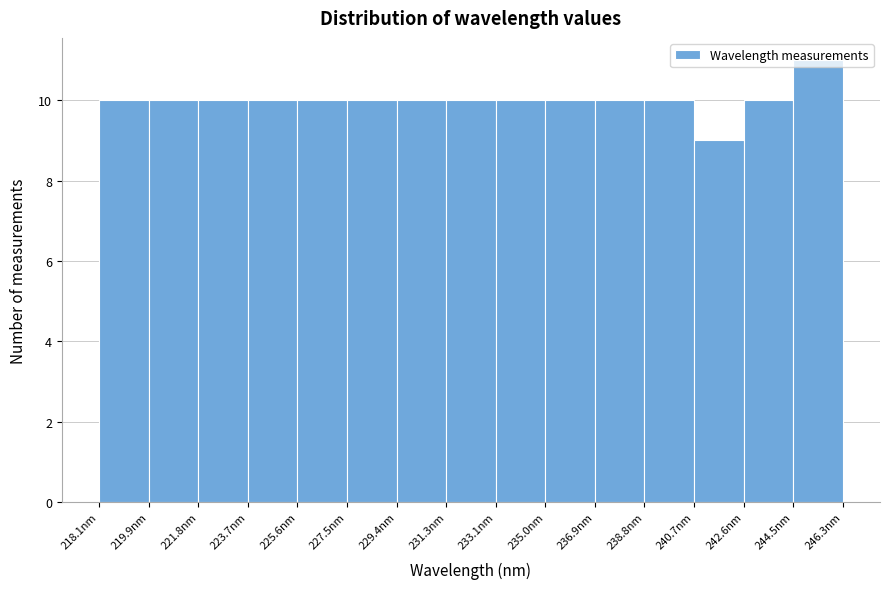

Reading left to right, transcribe this chart: for each bar, give the range it covers on the x-axis and its height. Neither the bar edges nor the heights are printed on the chart, so give them approximately, as read against the axes.

218.0 to 220.0: 10
220.0 to 221.8: 10
221.8 to 223.8: 10
223.8 to 225.6: 10
225.6 to 227.4: 10
227.4 to 229.4: 10
229.4 to 231.2: 10
231.2 to 233.2: 10
233.2 to 235.0: 10
235.0 to 237.0: 10
237.0 to 238.8: 10
238.8 to 240.6: 10
240.6 to 242.6: 9
242.6 to 244.4: 10
244.4 to 246.4: 11